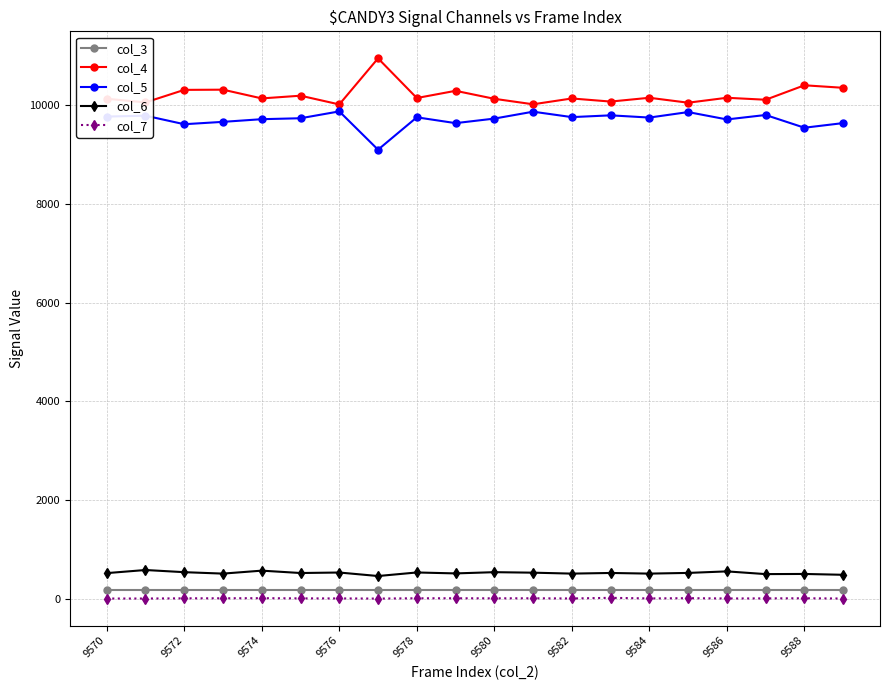

How many data points in col_7 are less than 11?

10